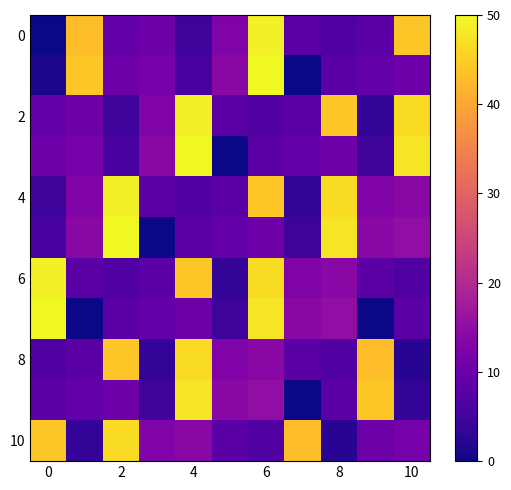

At how many categories does at least one series exceed 38?

9